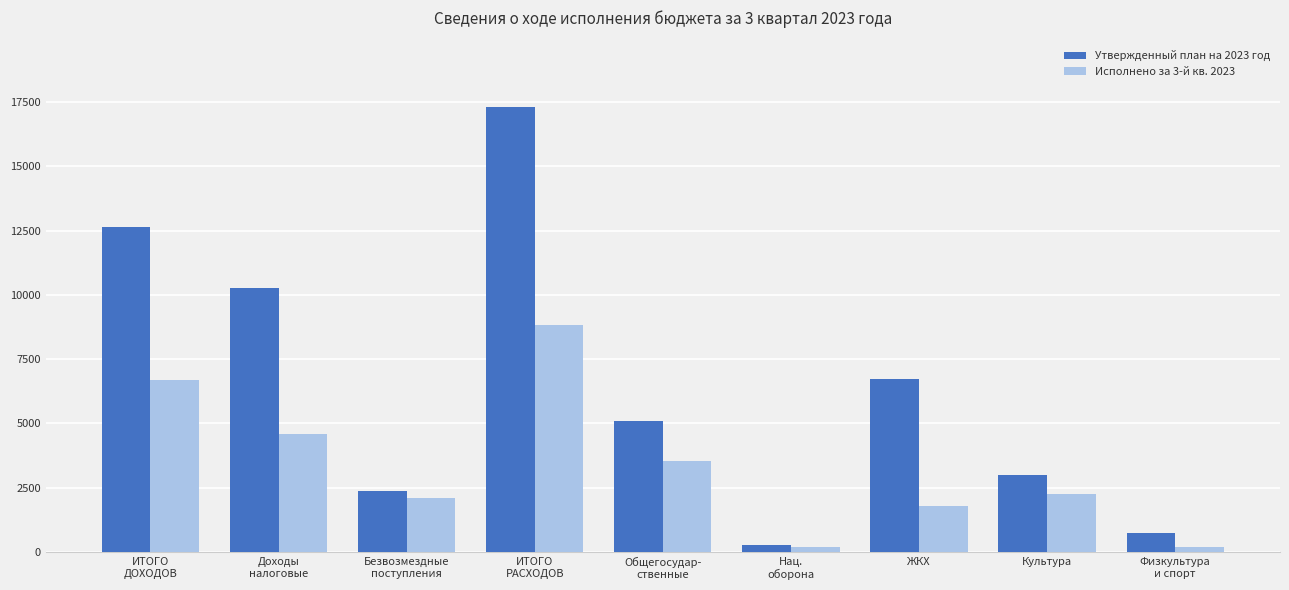

Is it true that Исполнено за 3-й кв. 2023 equals 3535.2 at Общегосудар-
ственные?

True